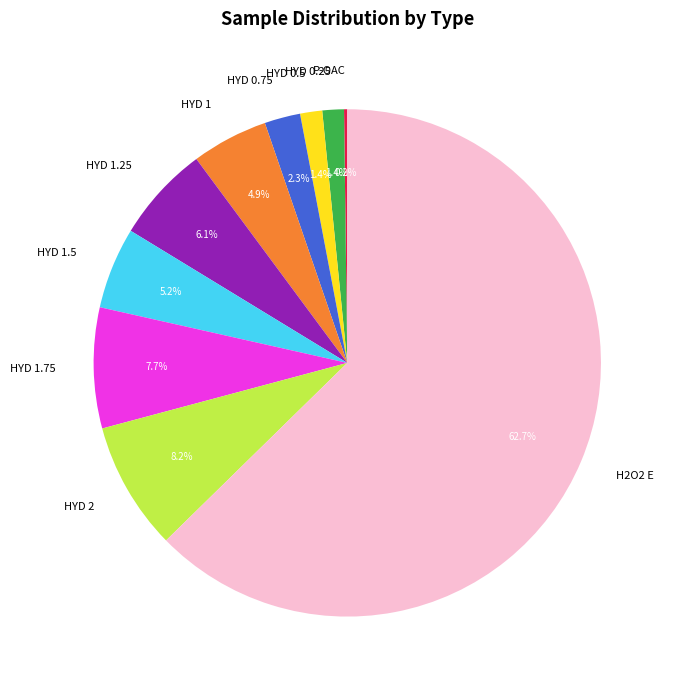

Do HYD 1.75 and HYD 0.5 together represent more than half of the pie?

No